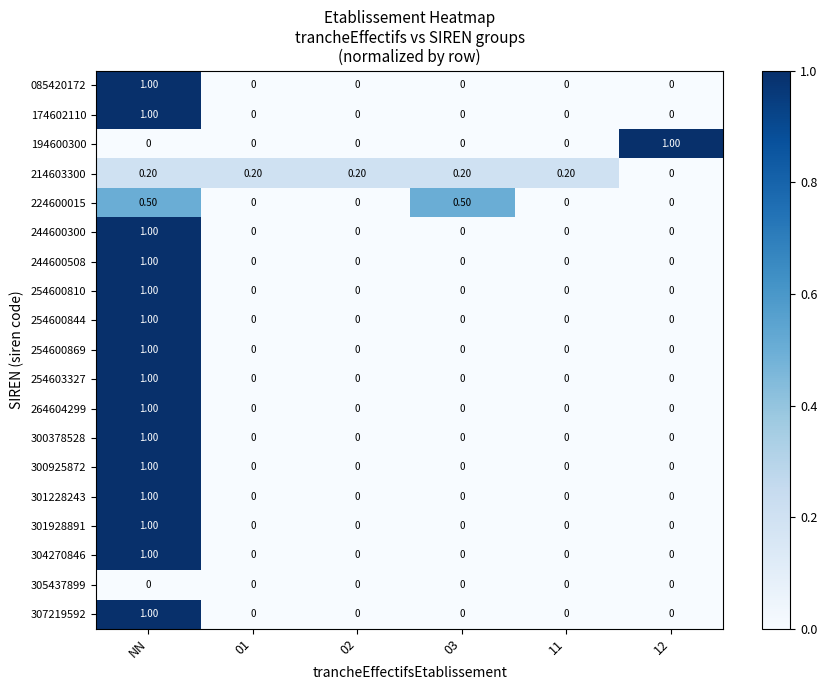

What is the difference between the maximum and minimum values in the 244600508 series?

1.0